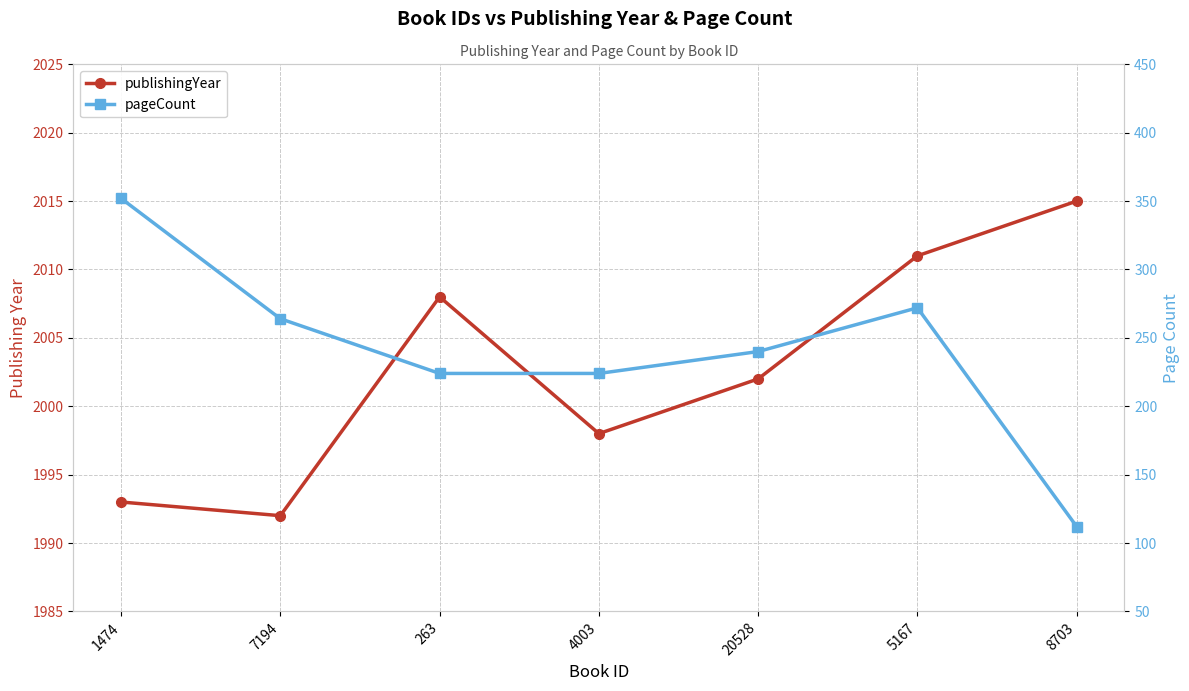

True or false: pageCount and publishingYear cross at least once.

False